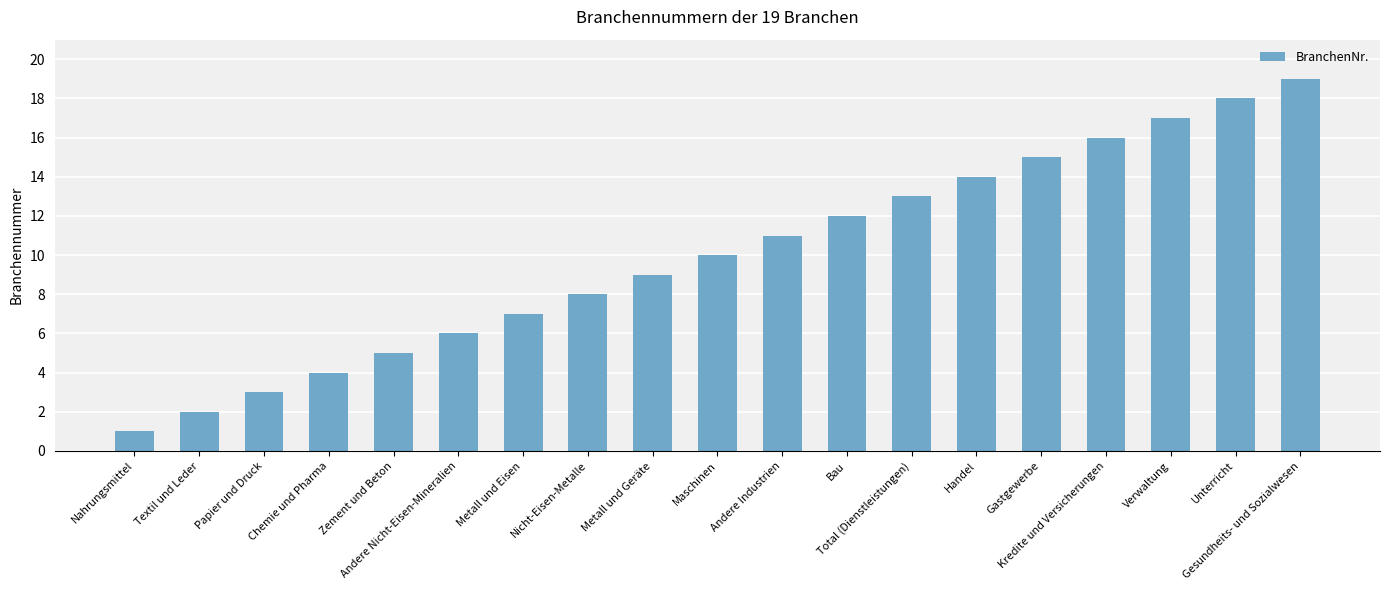

What is the average value?

10